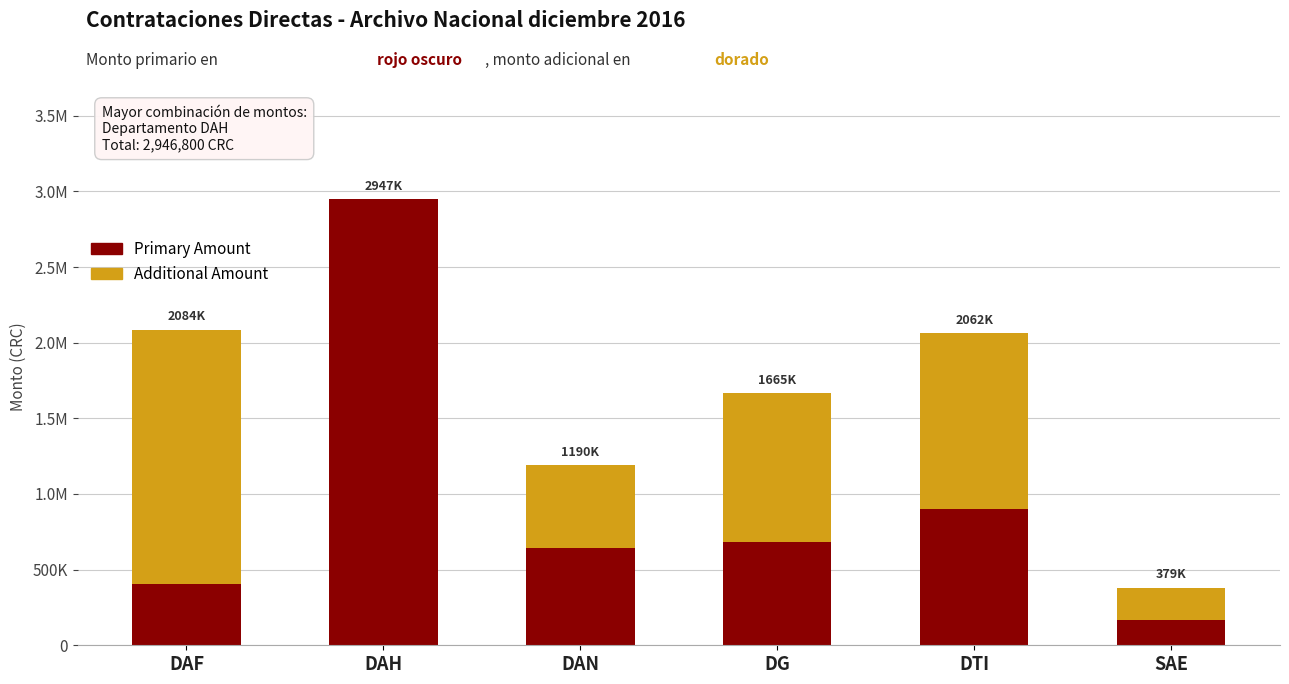

Rank the categories by Additional Amount value from lowest to highest.

DAH, SAE, DAN, DG, DTI, DAF